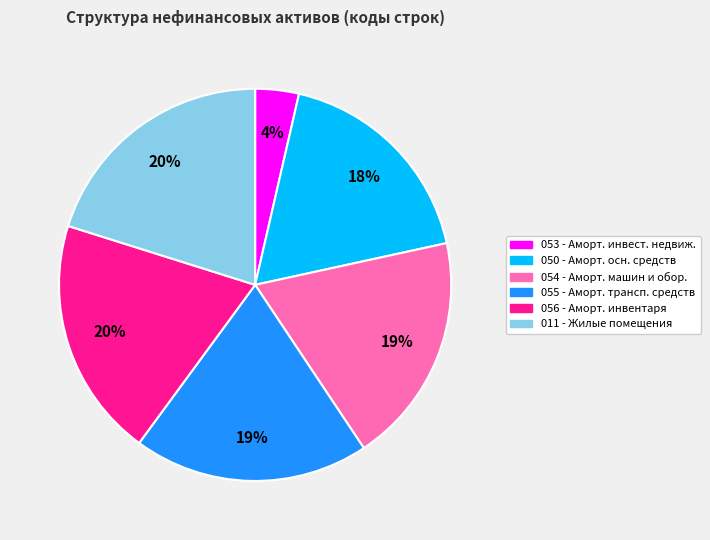

Is there any slice that represents more than half of the pie?

No